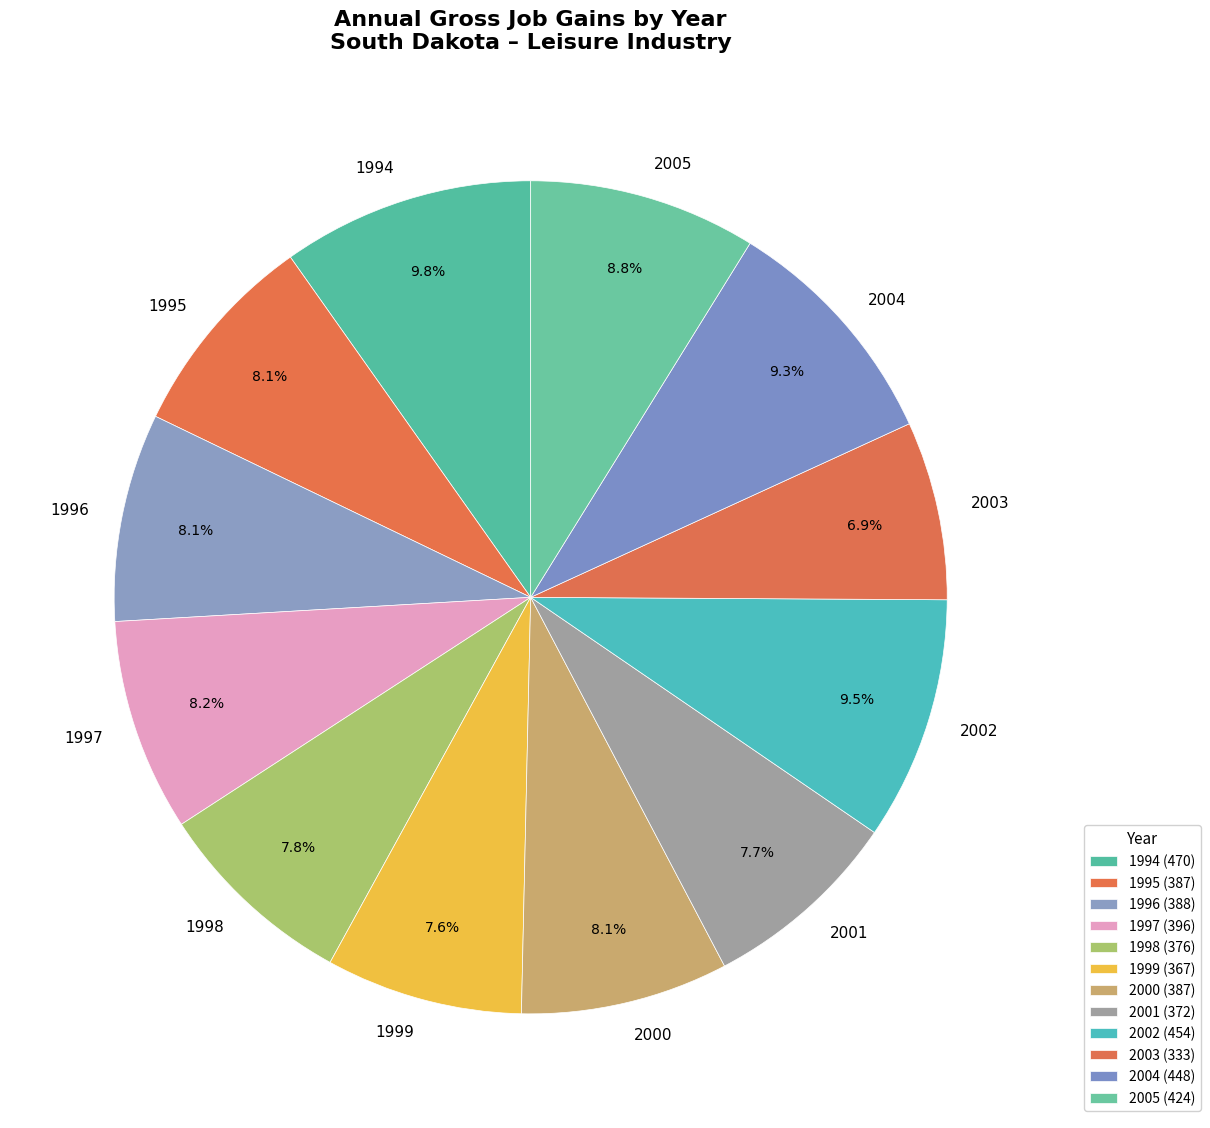

Count the number of slices in the pie.

12